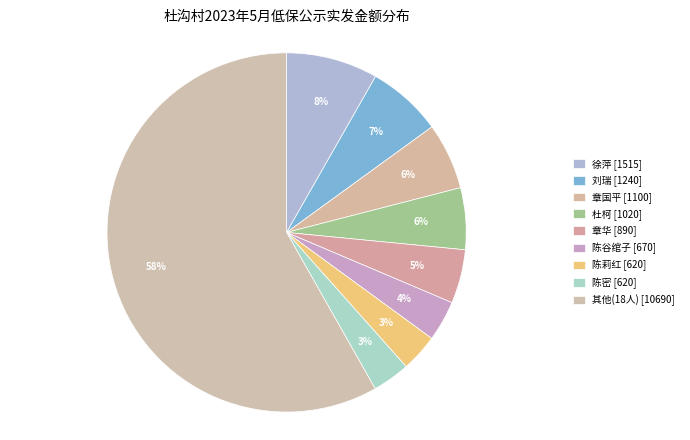

How many slices are in this pie chart?

9